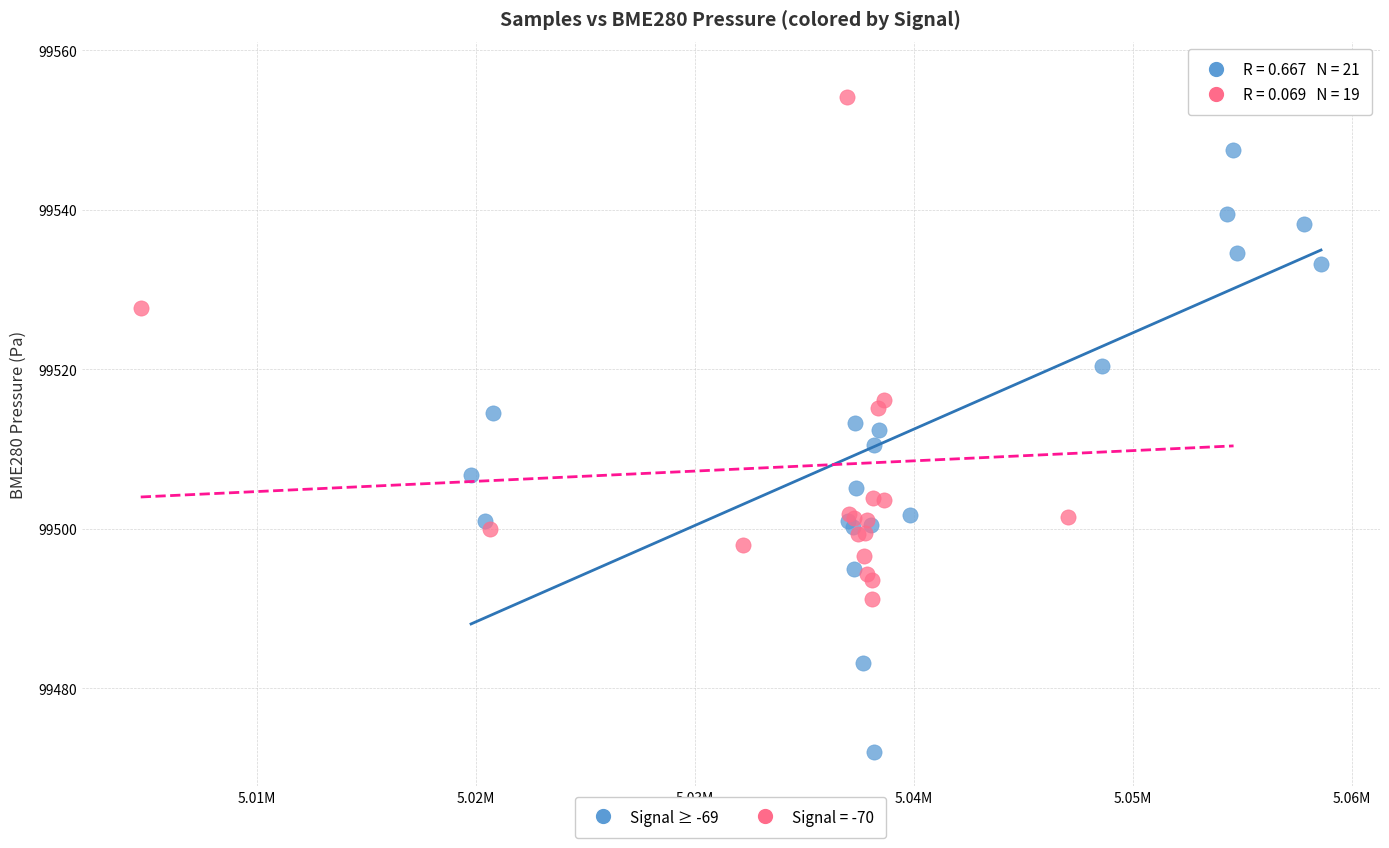

Which series contains the lowest Y value?

Signal ≥ -69